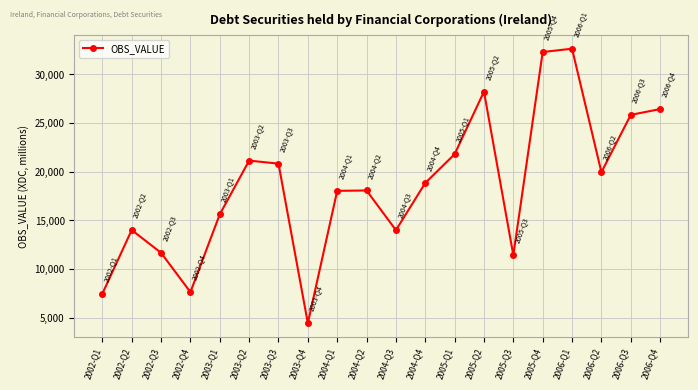

How many lines are shown in the chart?

1